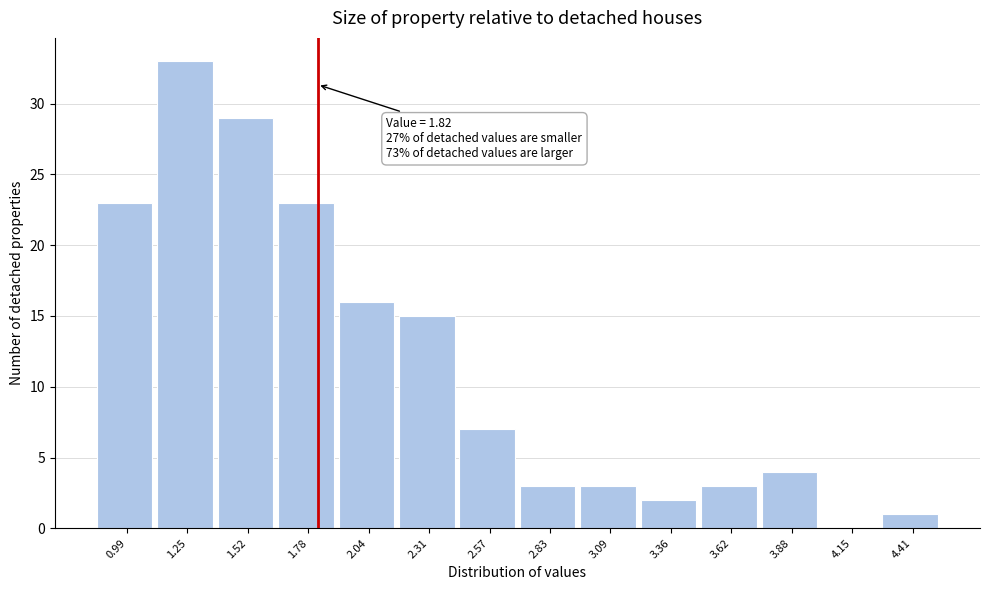

Which range on the x-axis has the tallest bar?

1.10 to 1.40